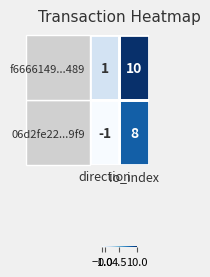

The value of f6666149...489 at io_index is 15. True or false?

False